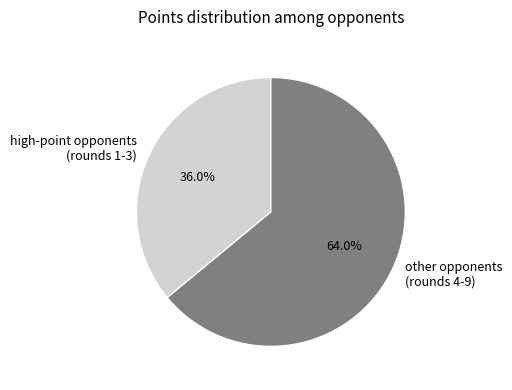

Between high-point opponents (rounds 1-3) and other opponents (rounds 4-9), which is larger?

other opponents (rounds 4-9)